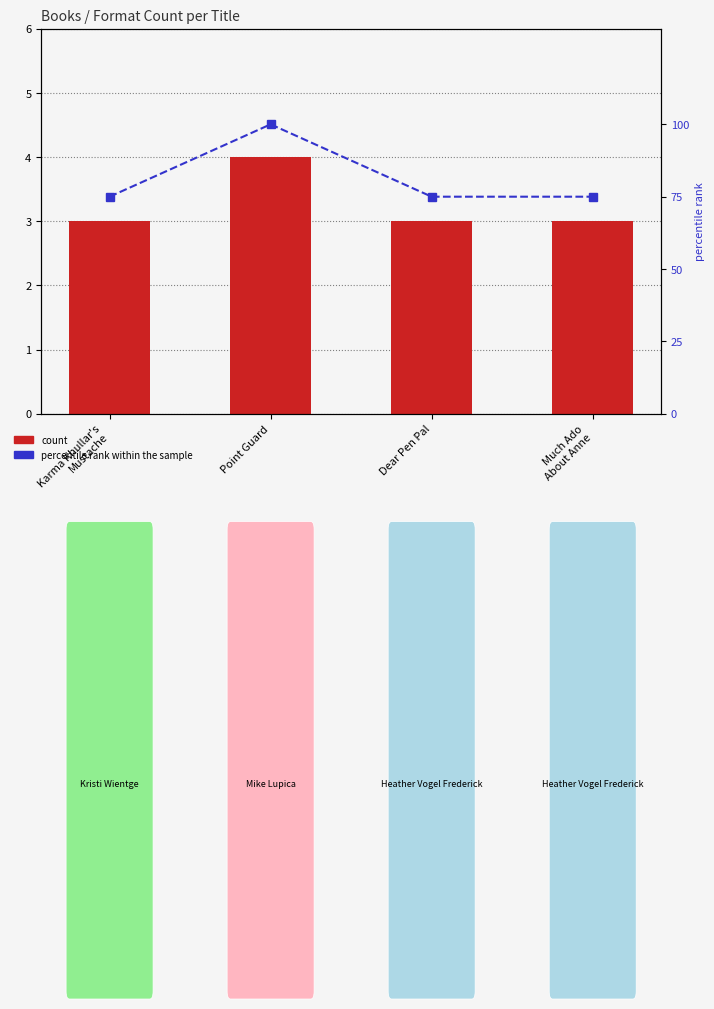

Which category has the lowest value in the percentile rank within the sample series?

Karma Khullar's
Mustache